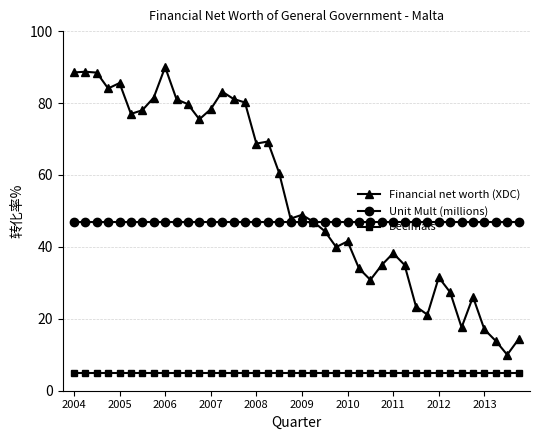

What are all the series names shown in the legend?

Financial net worth (XDC), Unit Mult (millions), Decimals